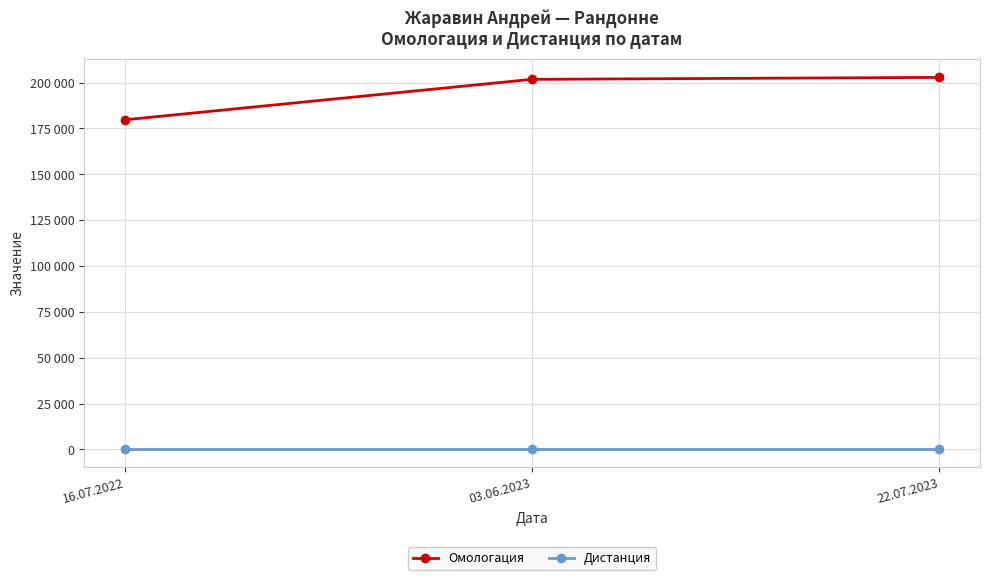

What are all the series names shown in the legend?

Омологация, Дистанция